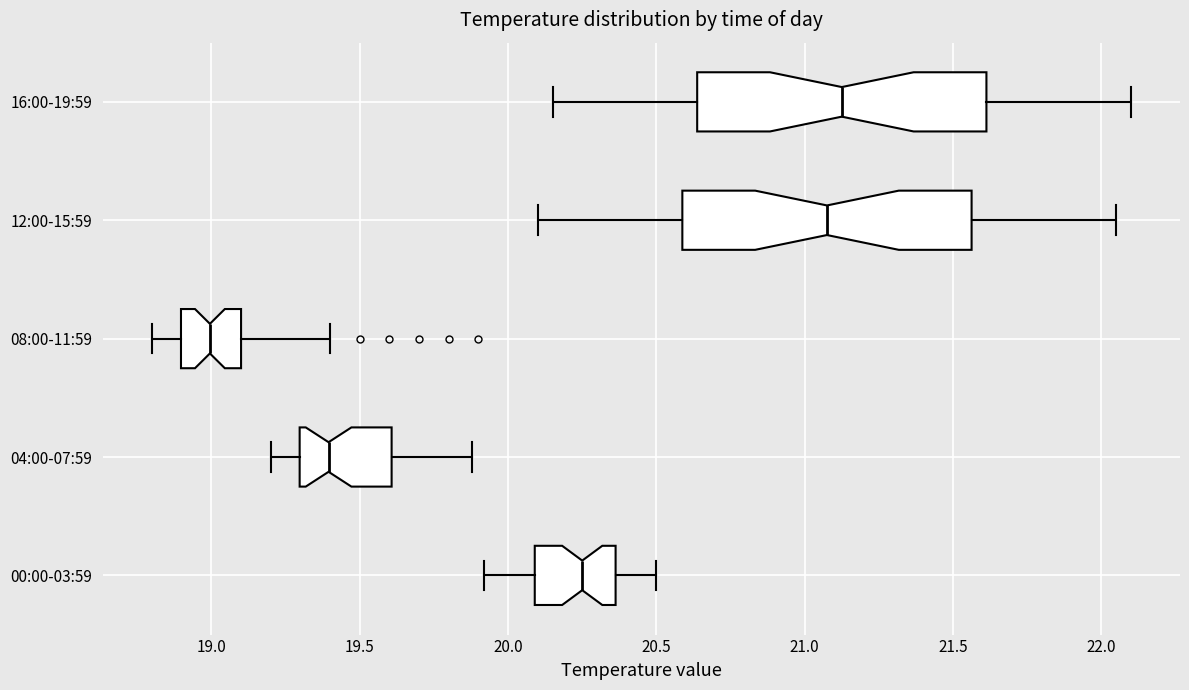

Which box has the furthest to the left median line?

08:00-11:59